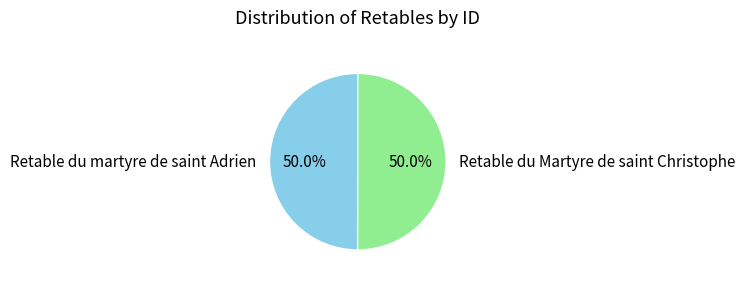

What percentage is NOT represented by Retable du martyre de saint Adrien?

50.0%